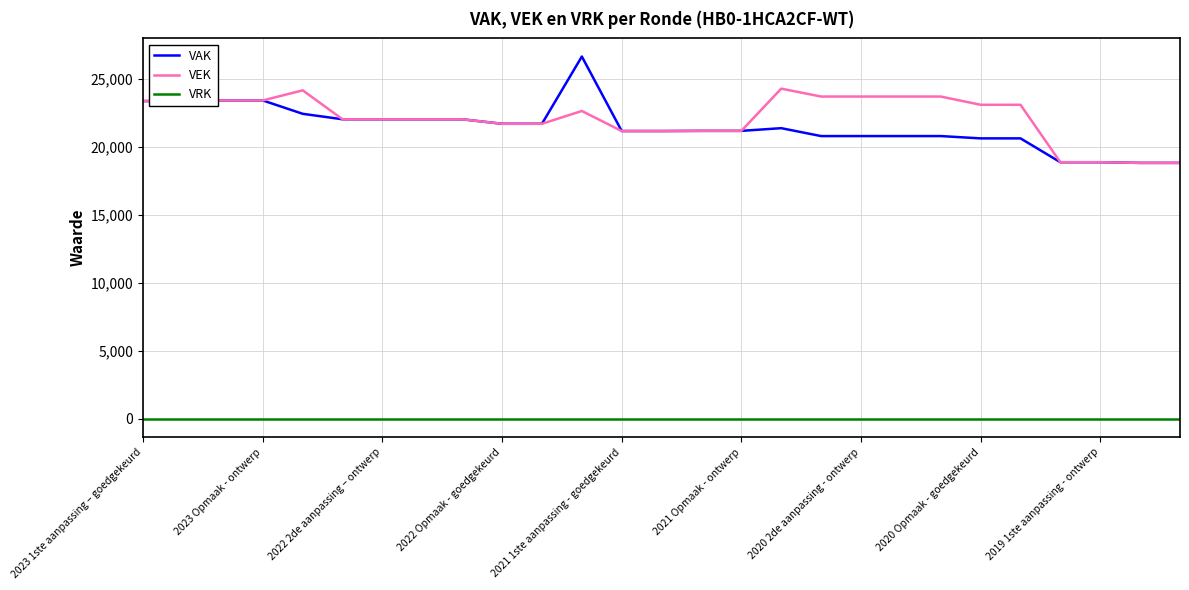

How many values in the VEK series are below 22030?

10